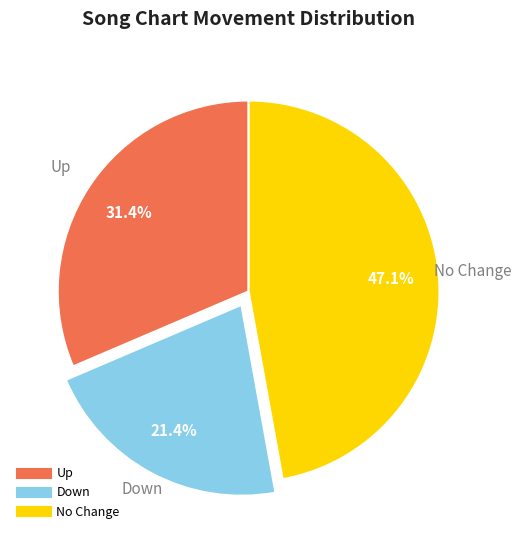

Is there any slice that represents more than half of the pie?

No